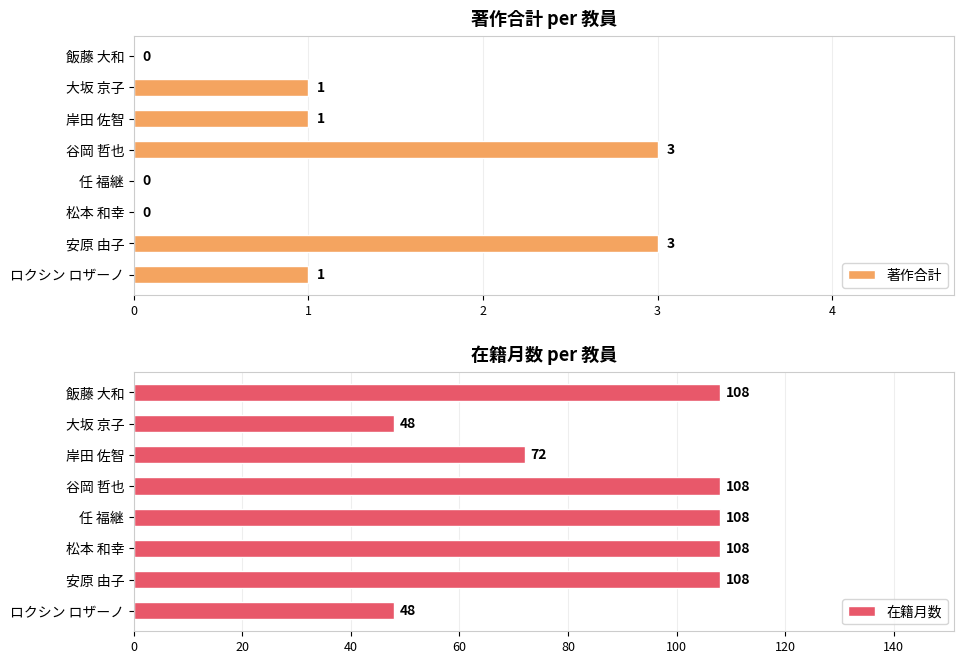

Which series has the widest spread of values?

在籍月数